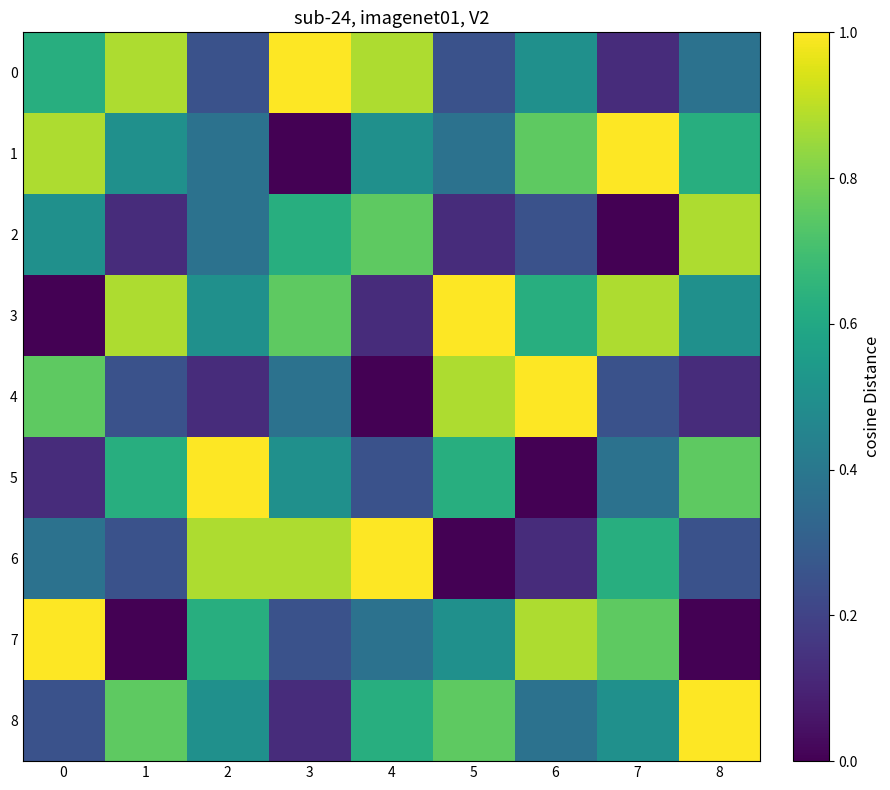

What is the total value across all series at 6?

4.5